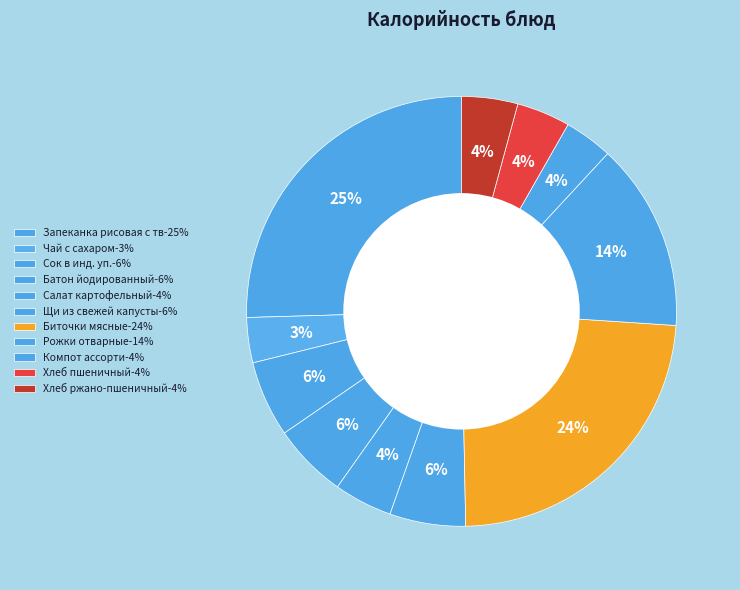

Count the number of slices in the pie.

11